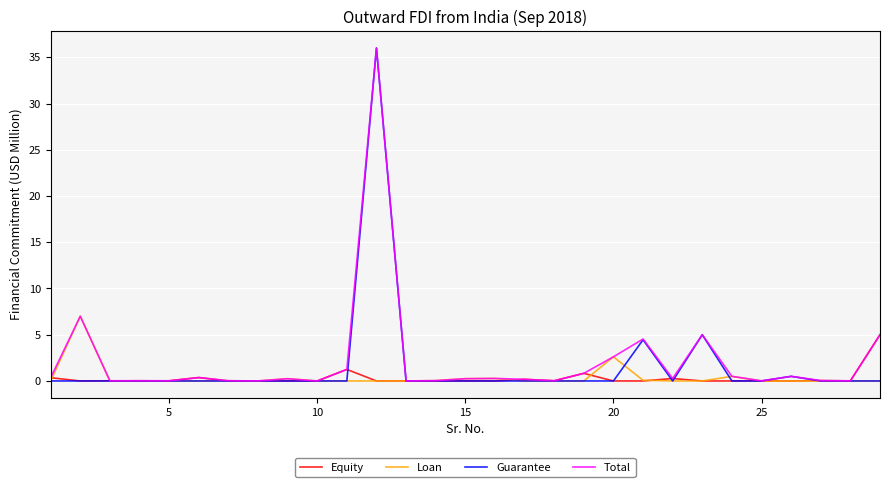

What is the maximum value shown in the chart?

36.0